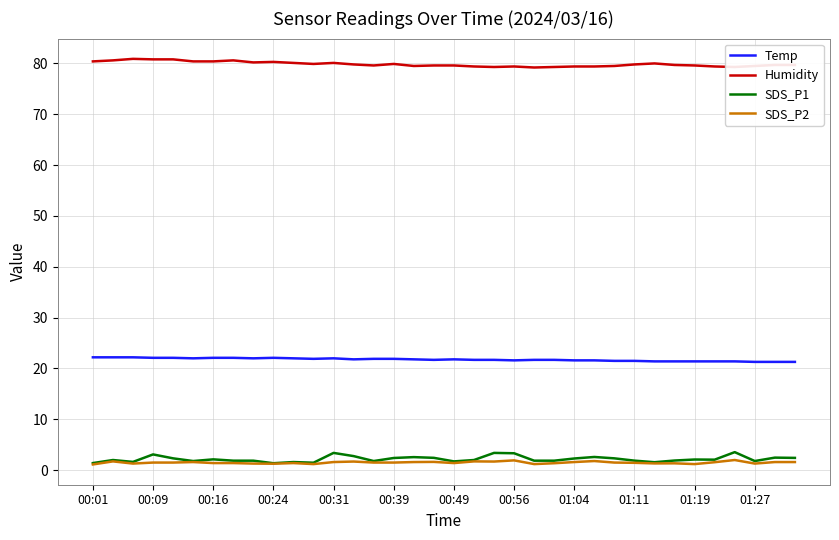

What is the greatest value displayed?

80.9